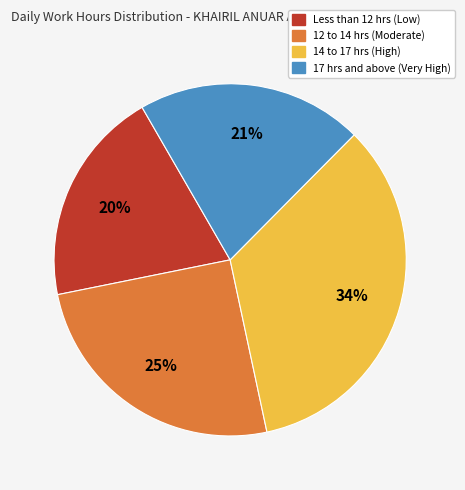

Is there any slice that represents more than half of the pie?

No